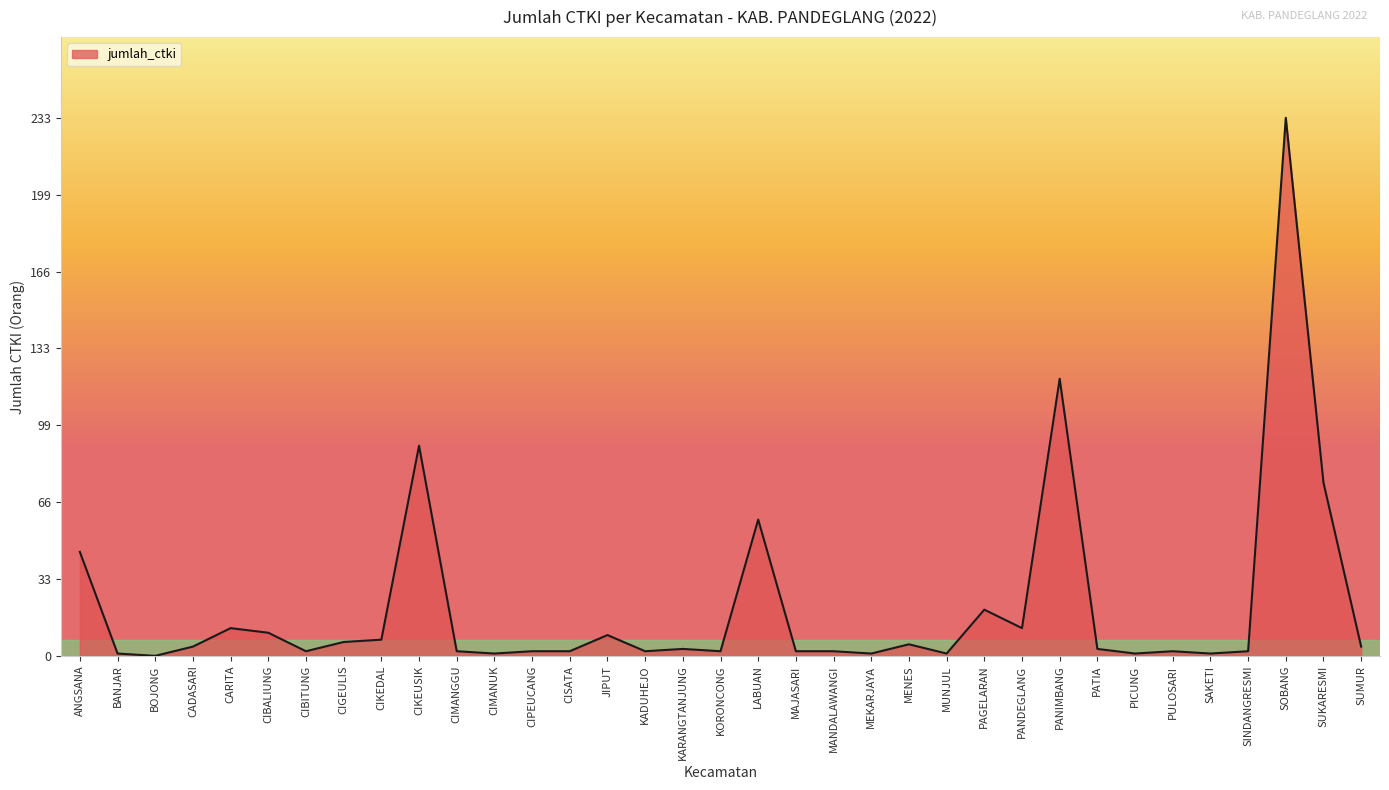

Is it true that the value at BOJONG is -105?

False